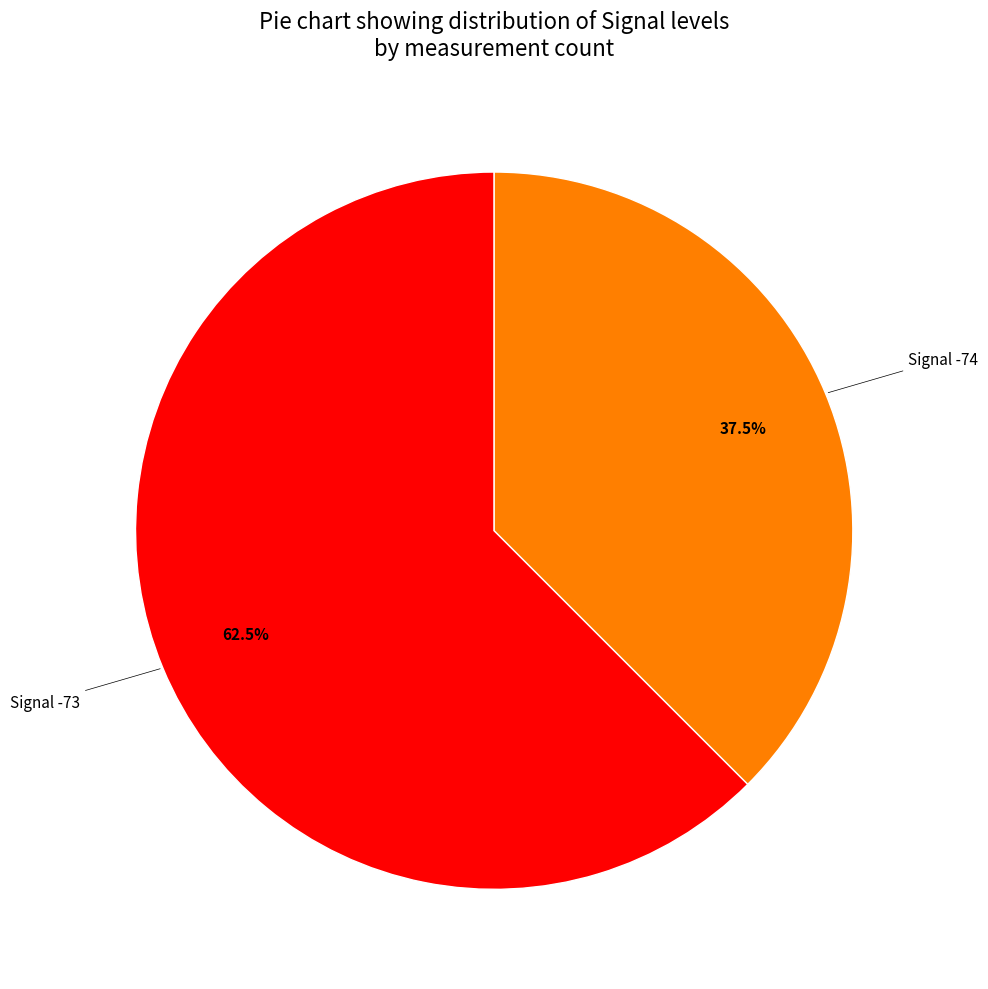

Does any single category account for the majority?

Yes